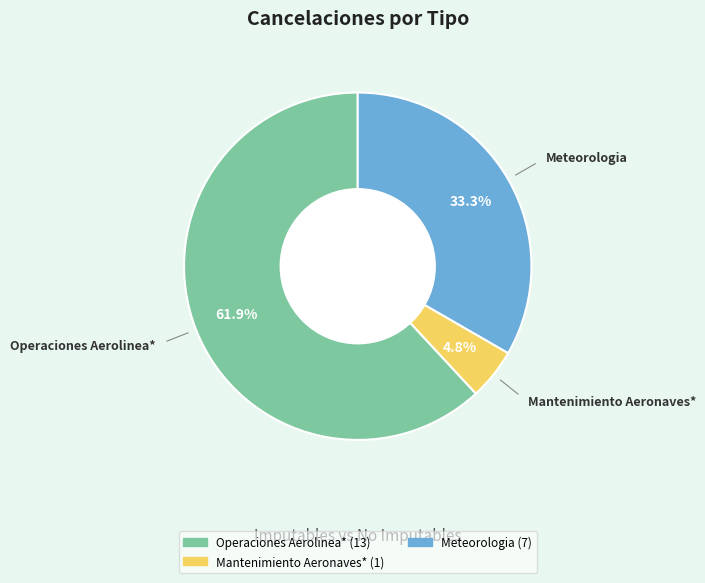

Is there any slice that represents more than half of the pie?

Yes